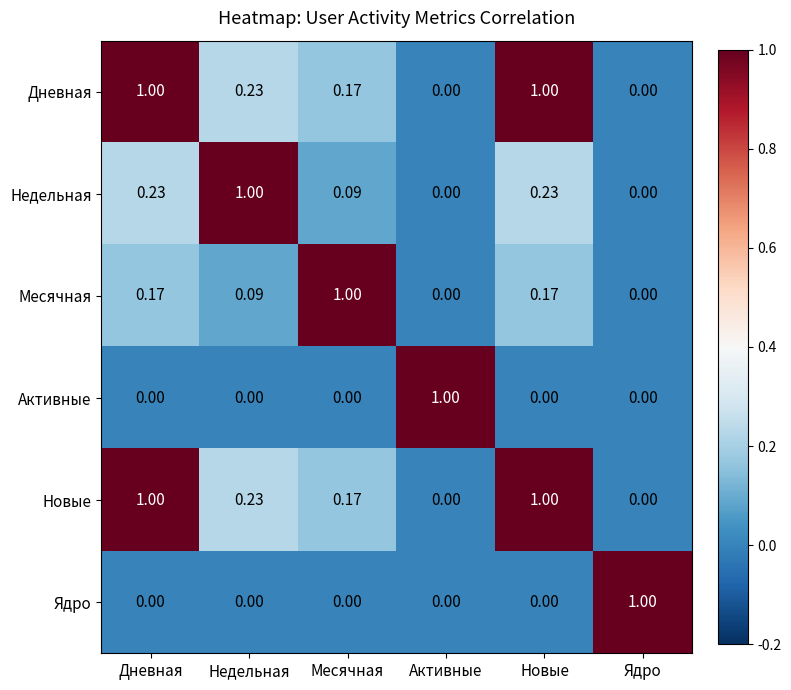

Is the value of Недельная at Дневная greater than the value of Активные at Активные?

No